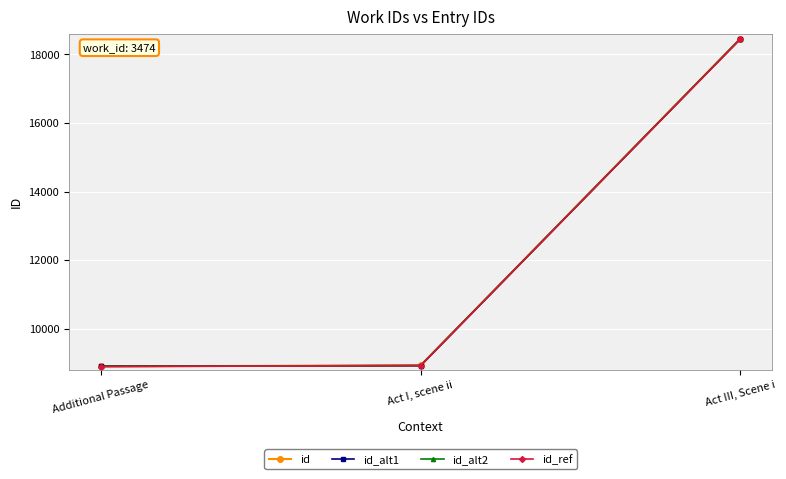

What is the minimum value for id_ref?

8895